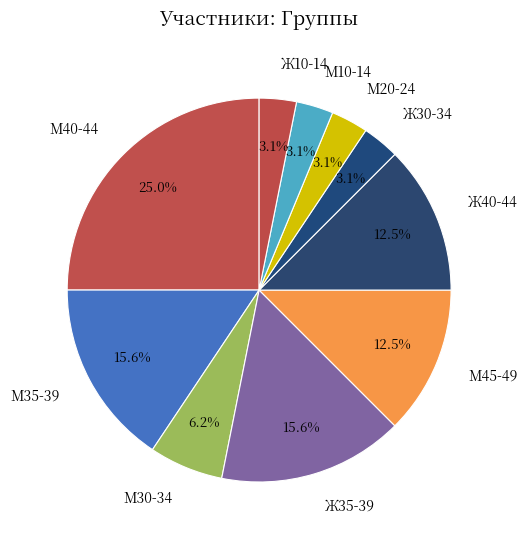

Is М45-49 the majority of the pie?

No